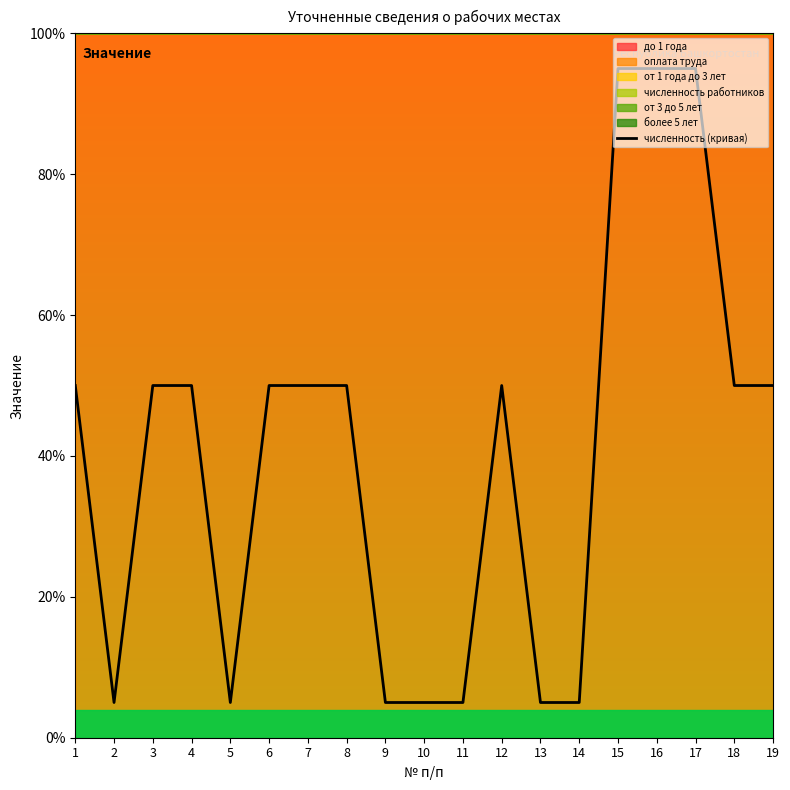

How many lines are shown in the chart?

1